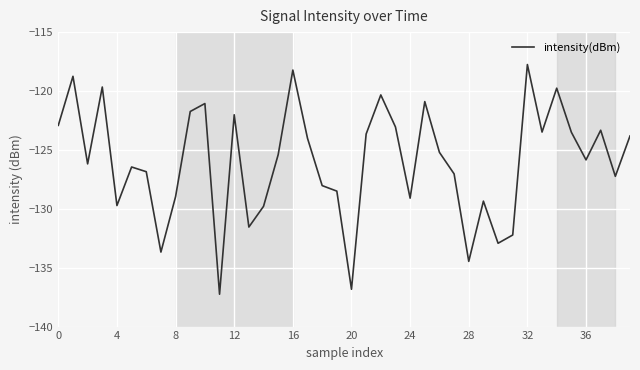

What is the difference between the maximum and minimum values?

19.5